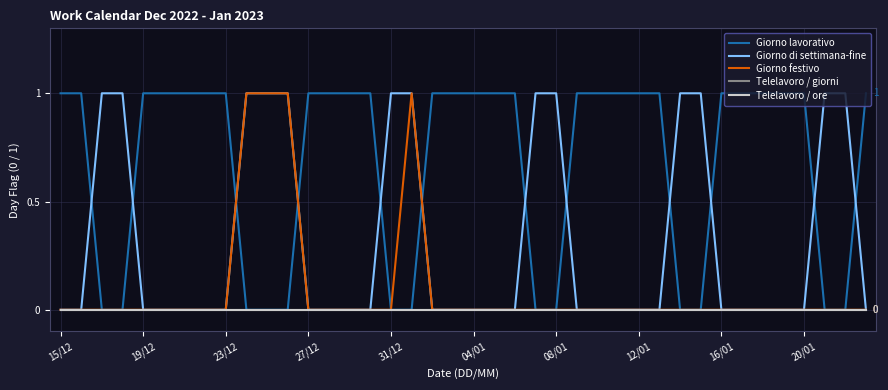

Does the chart display data point markers on the line(s)?

No